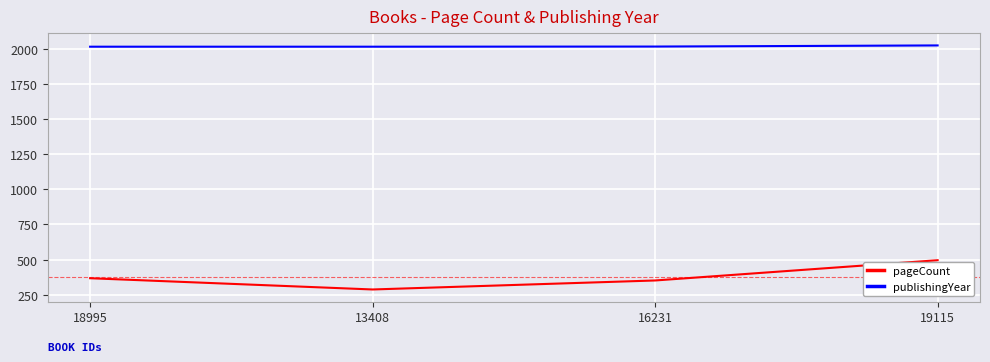

True or false: publishingYear has a value of 3190 at 13408.

False